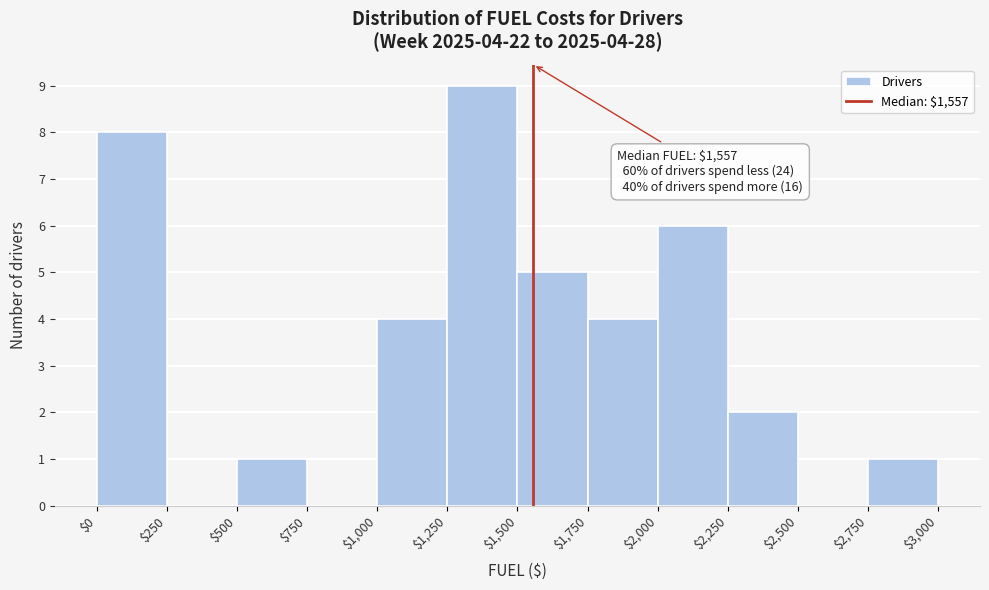

Over which range of the x-axis is the bar tallest?

$1,250 to $1,500